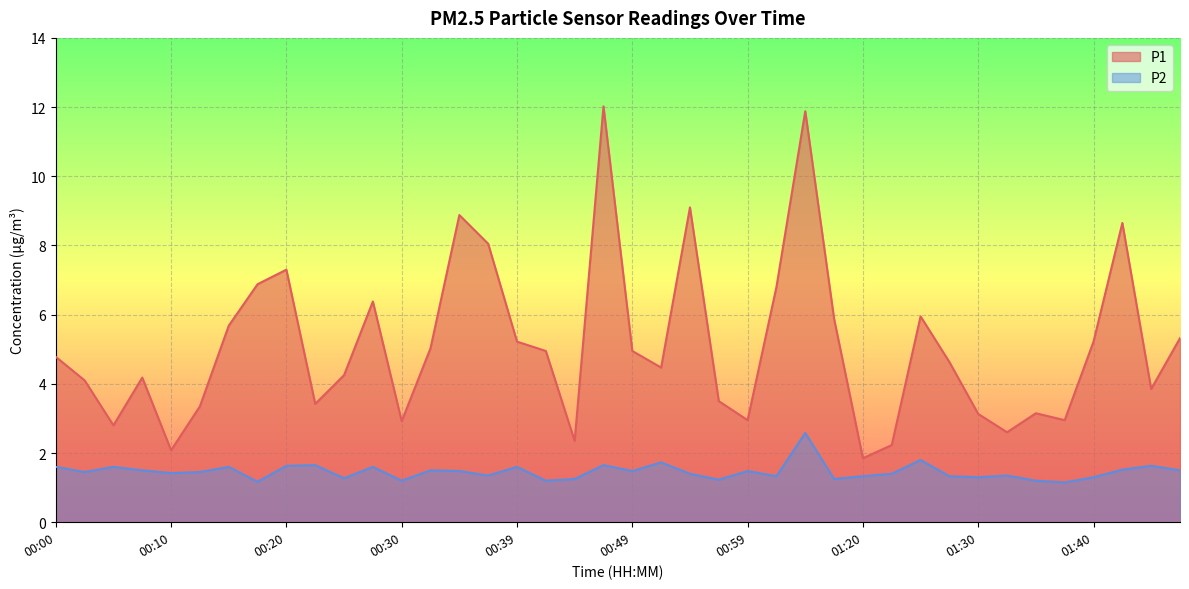

Which series has the largest total across all categories?

P1